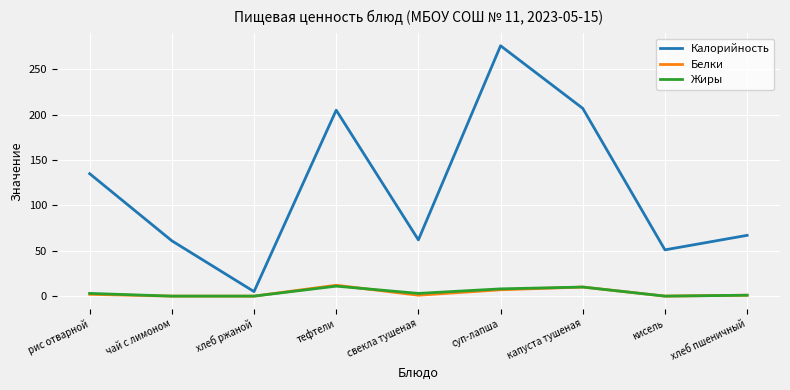

Is it true that Жиры equals 0 at чай с лимоном?

True